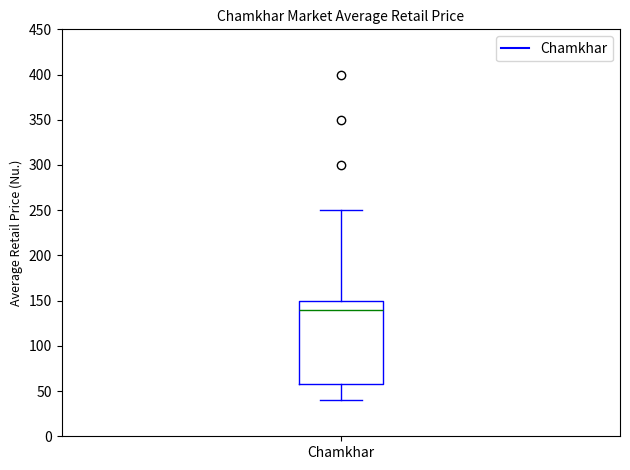

Transcribe this box plot: give where the median line is, the range the box spans, and where the two whiskers end, as read against the y-axis. The values are not printed on the chart, so give them approximately, as read against the axis.

median 140, box 60 to 150, whiskers 40 to 250